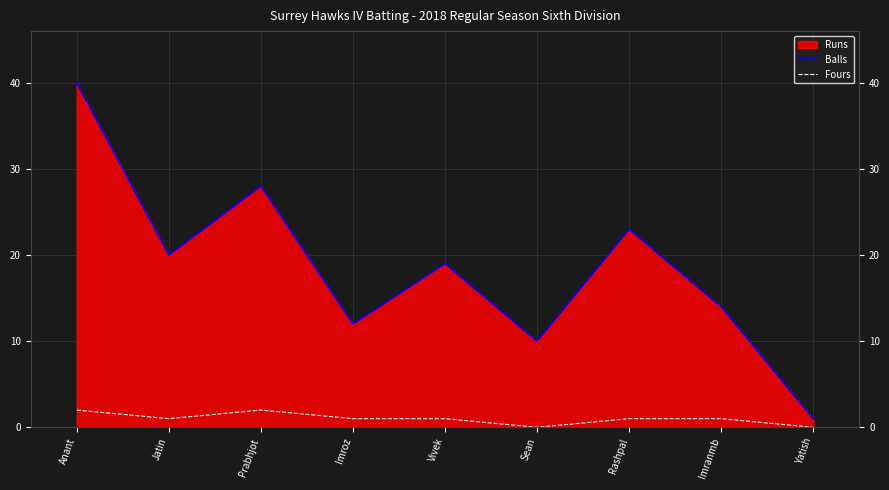

Where is the first local maximum for Balls?

Prabhjot